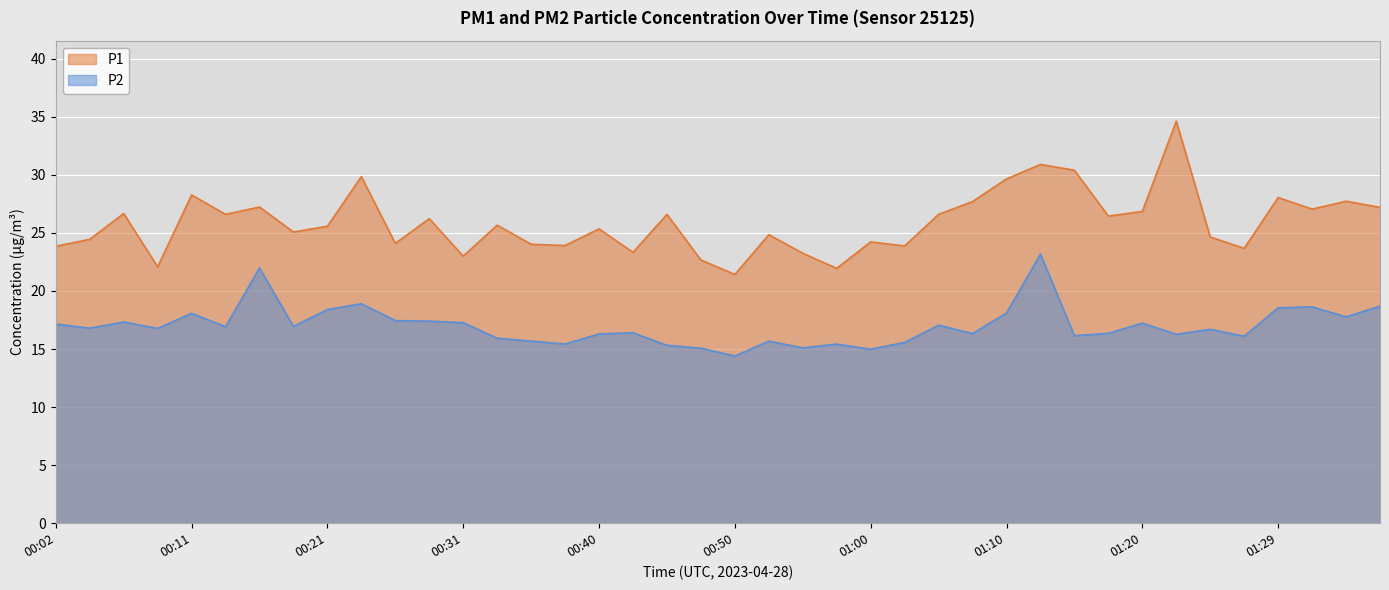

Reading right to left, what are all the values shown in this chart?

P1: 01:37=27.2	01:34=27.7	01:32=27.1	01:29=28.1	01:27=23.7	01:25=24.6	01:22=34.6	01:20=26.9	01:17=26.4	01:15=30.4	01:12=30.9	01:10=29.6	01:07=27.7	01:05=26.6	01:02=23.9	01:00=24.2	00:58=21.9	00:55=23.2	00:53=24.9	00:50=21.4	00:48=22.7	00:45=26.6	00:43=23.3	00:40=25.4	00:38=23.9	00:36=24.0	00:33=25.7	00:31=23.0	00:28=26.2	00:26=24.1	00:23=29.9	00:21=25.6	00:19=25.1	00:16=27.2	00:14=26.6	00:11=28.3	00:09=22.1	00:06=26.7	00:04=24.4	00:02=23.9
P2: 01:37=18.7	01:34=17.8	01:32=18.6	01:29=18.6	01:27=16.1	01:25=16.7	01:22=16.3	01:20=17.2	01:17=16.4	01:15=16.1	01:12=23.2	01:10=18.1	01:07=16.3	01:05=17.1	01:02=15.6	01:00=15.0	00:58=15.4	00:55=15.1	00:53=15.7	00:50=14.4	00:48=15.1	00:45=15.3	00:43=16.4	00:40=16.3	00:38=15.4	00:36=15.7	00:33=15.9	00:31=17.3	00:28=17.4	00:26=17.4	00:23=18.9	00:21=18.4	00:19=16.9	00:16=22.0	00:14=16.9	00:11=18.1	00:09=16.8	00:06=17.3	00:04=16.8	00:02=17.1